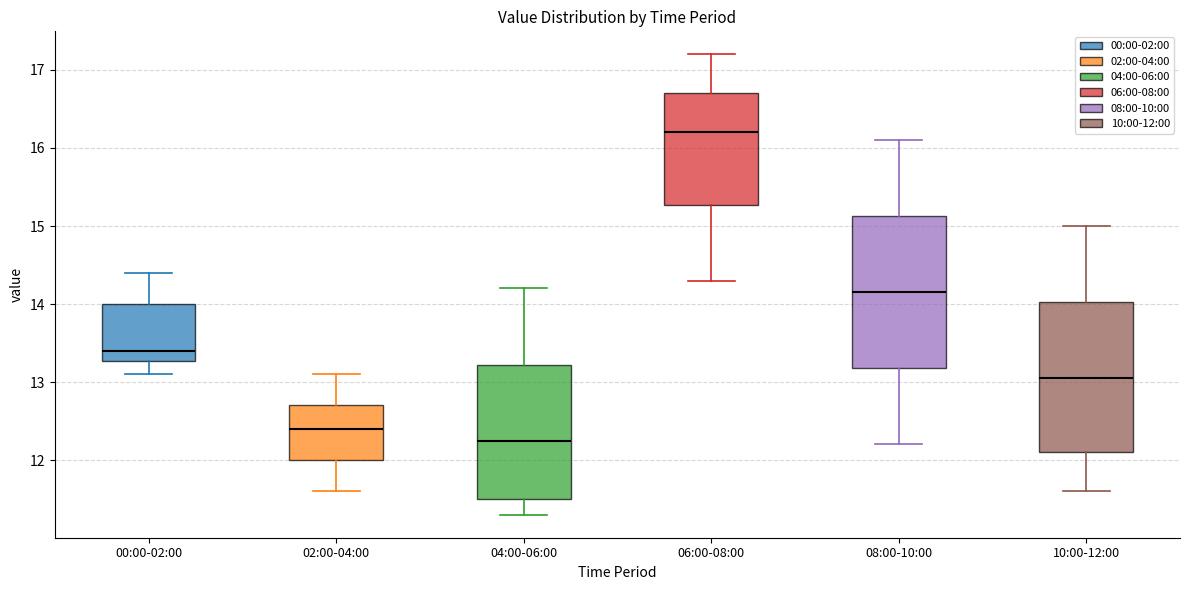

Reading left to right, transcribe this box plot: for each box, give where its median line is, the range the box spans, and where its two whiskers end, as read against the y-axis. The values are not printed on the chart, so give them approximately, as read against the axis.

00:00-02:00: median 13.4, box 13.3 to 14.0, whiskers 13.1 to 14.4
02:00-04:00: median 12.4, box 12.0 to 12.7, whiskers 11.6 to 13.1
04:00-06:00: median 12.3, box 11.5 to 13.2, whiskers 11.3 to 14.2
06:00-08:00: median 16.2, box 15.3 to 16.7, whiskers 14.3 to 17.2
08:00-10:00: median 14.2, box 13.2 to 15.1, whiskers 12.2 to 16.1
10:00-12:00: median 13.1, box 12.1 to 14.0, whiskers 11.6 to 15.0